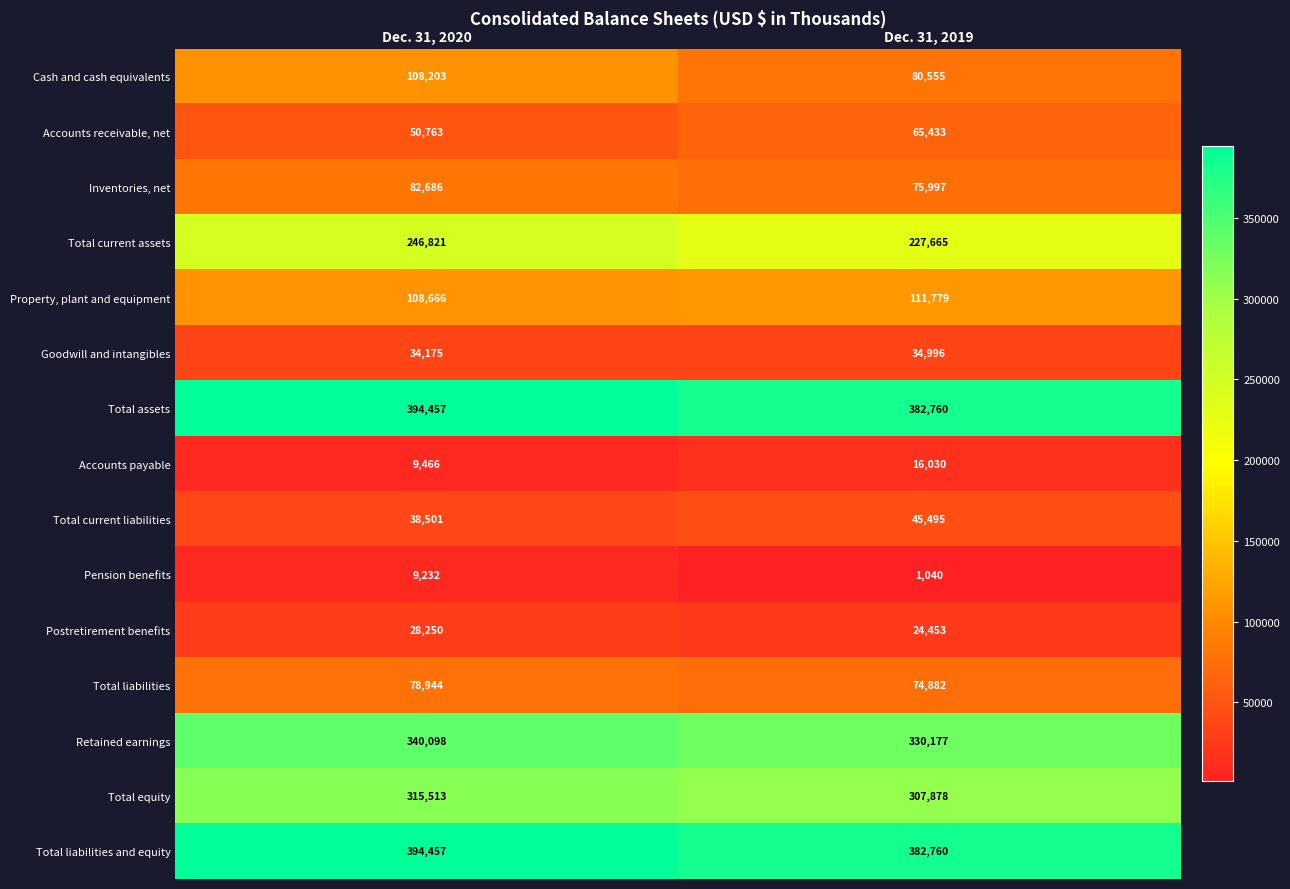

How many series are shown in this chart?

15